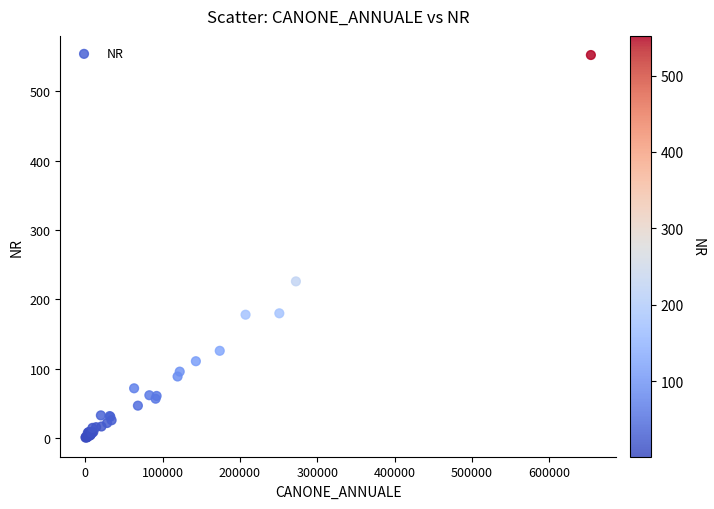

What Y value in the scatter plot is closest to 276?

226